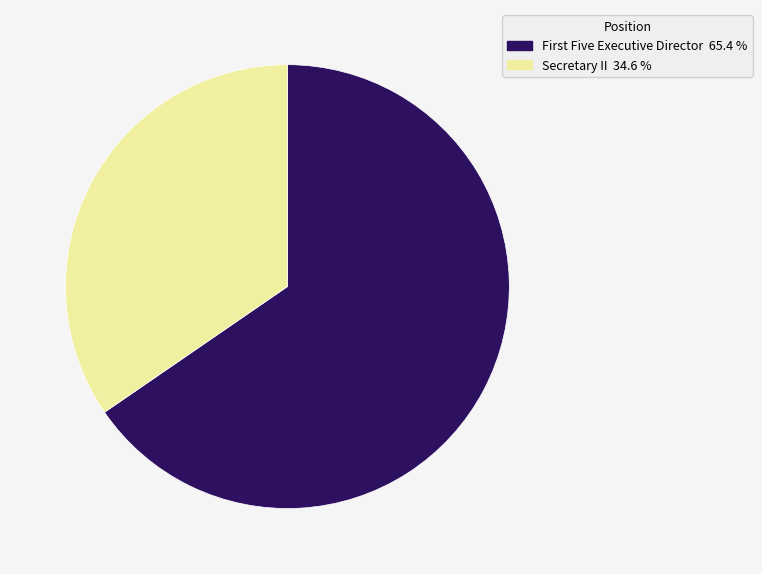

What is the largest slice in the pie chart?

First Five Executive Director